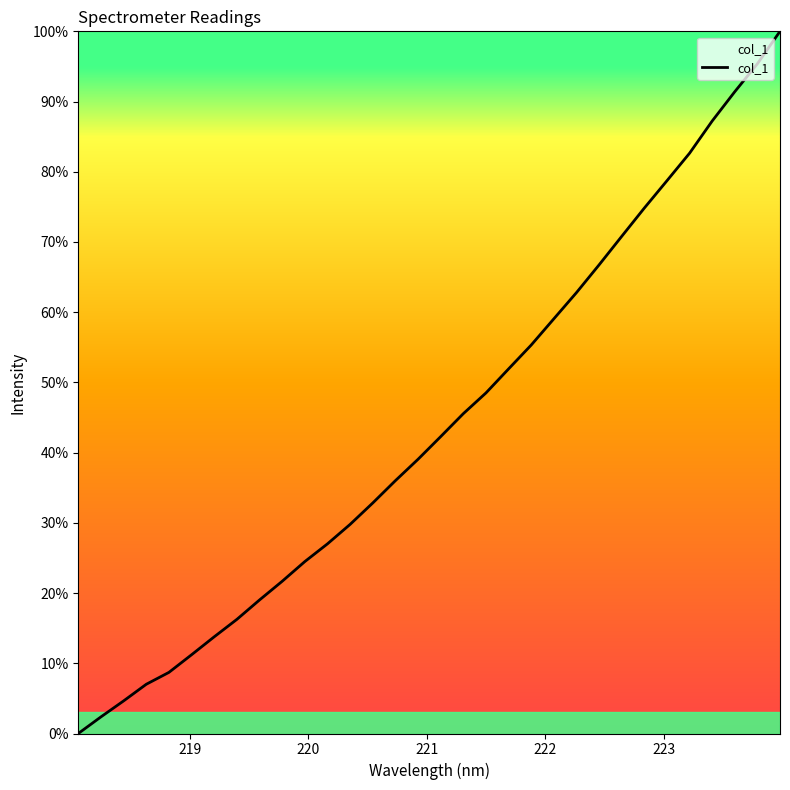

What is the greatest value displayed?

100.0